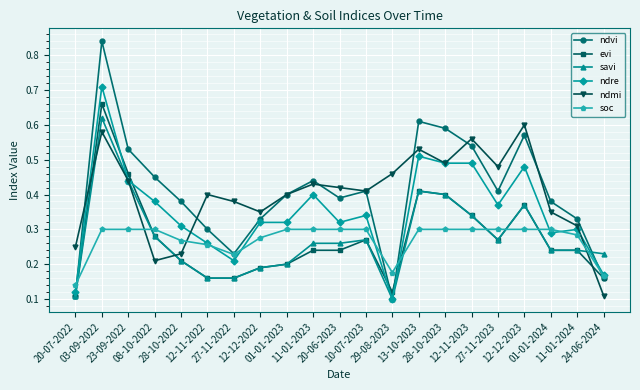

What is the label of the 8th point from the left?

12-12-2022